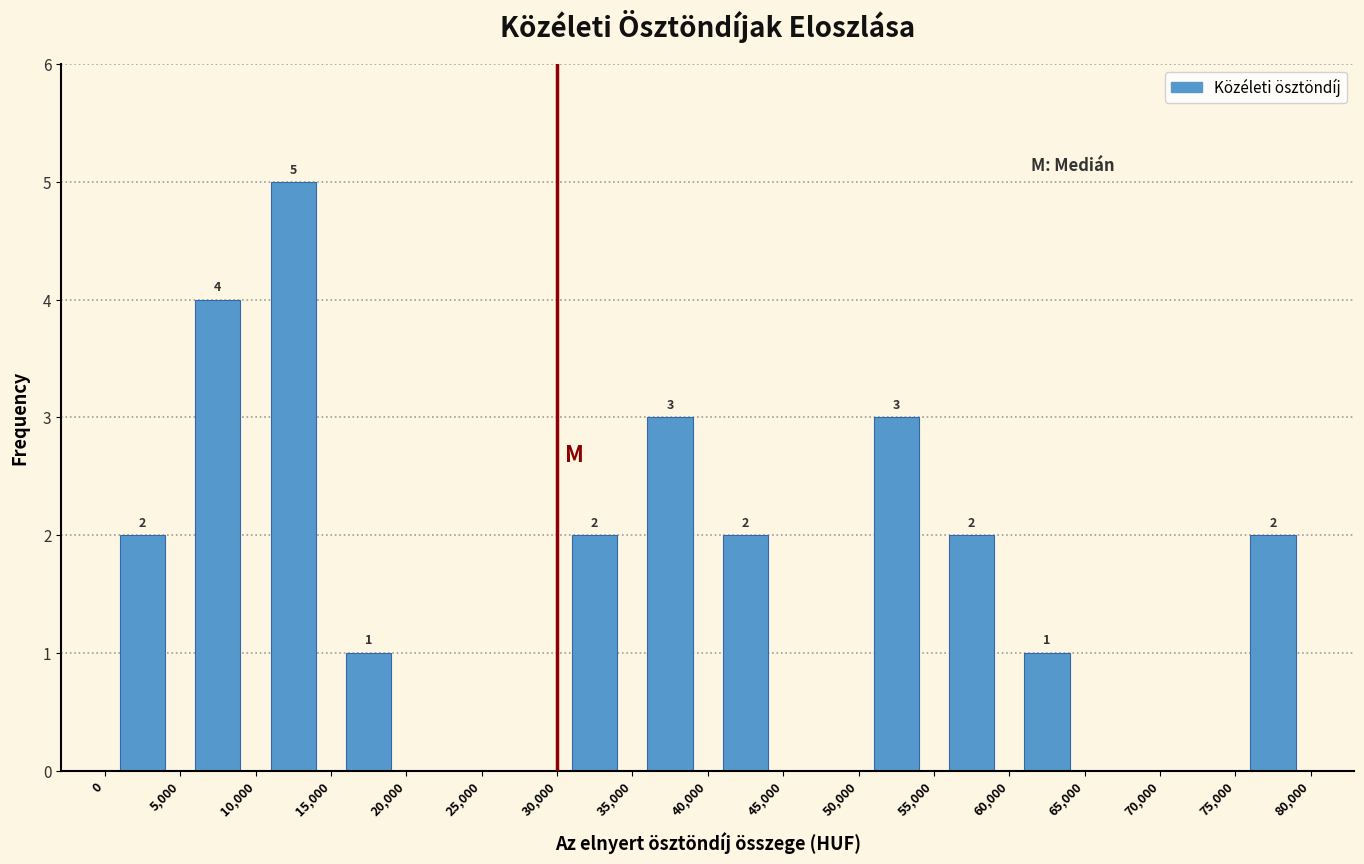

Over which range of the x-axis is the bar tallest?

10,000 to 15,000